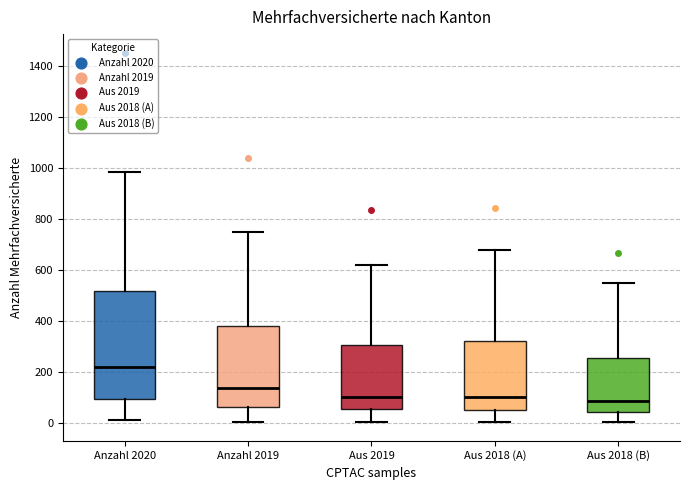

Reading left to right, read every box against the y-axis: the position of its median line, the range the box covers, and the ends of its whiskers. The values are not printed on the chart, so give them approximately, as read against the axis.

Anzahl 2020: median 220, box 100 to 520, whiskers 20 to 980
Anzahl 2019: median 140, box 60 to 380, whiskers 0 to 740
Aus 2019: median 100, box 60 to 300, whiskers 0 to 620
Aus 2018 (A): median 100, box 40 to 320, whiskers 0 to 680
Aus 2018 (B): median 80, box 40 to 260, whiskers 0 to 540